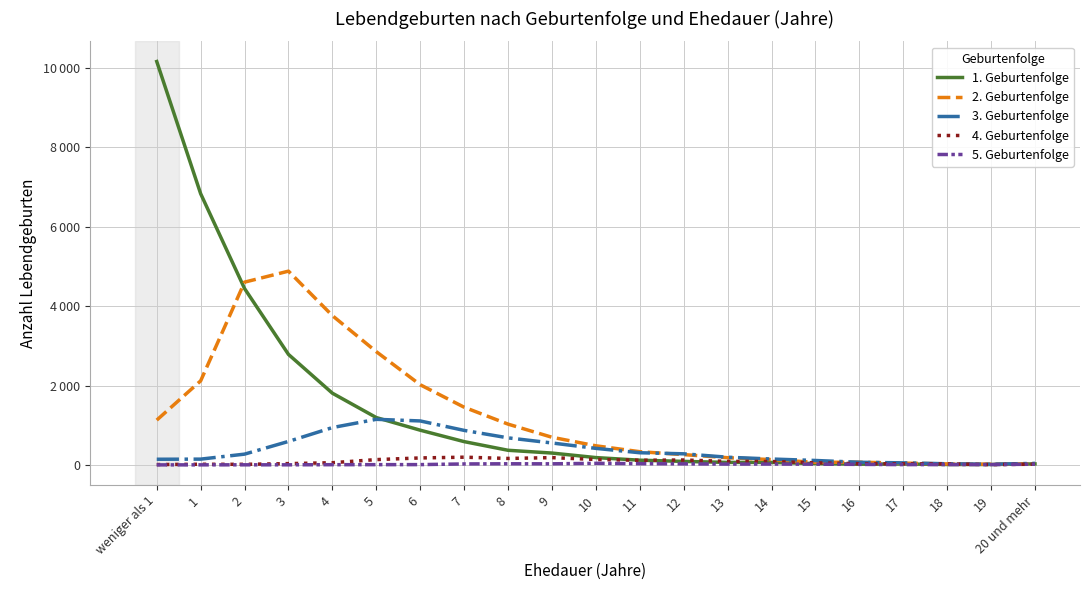

Is it true that 5. Geburtenfolge equals 33 at 13?

False